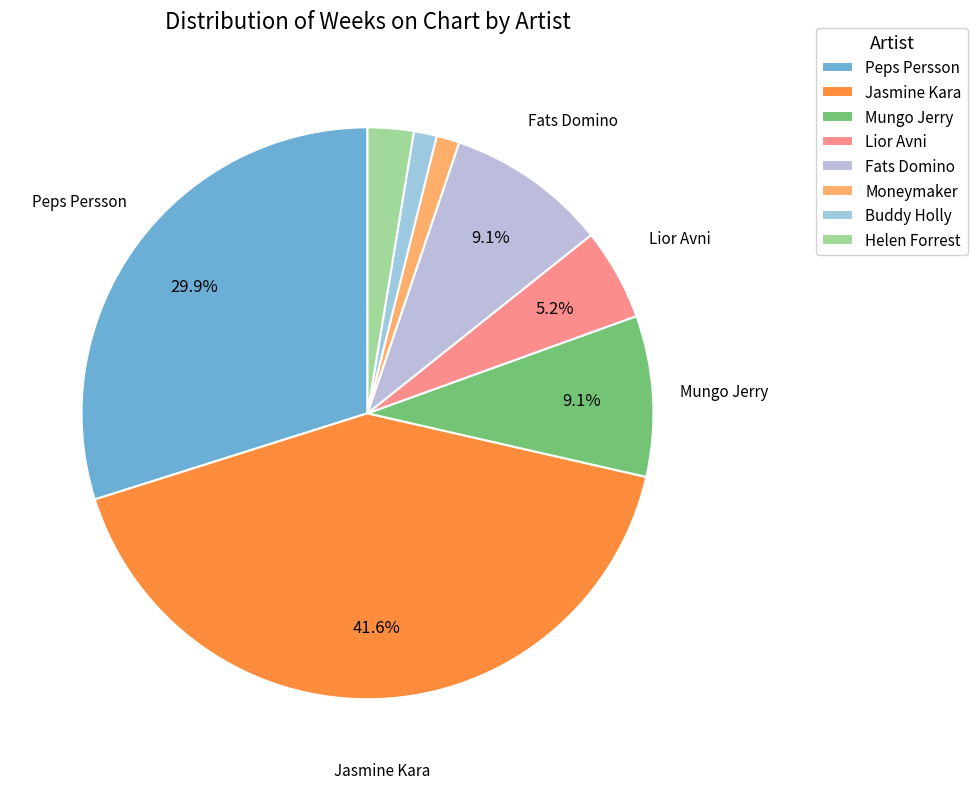

Count the number of slices in the pie.

8